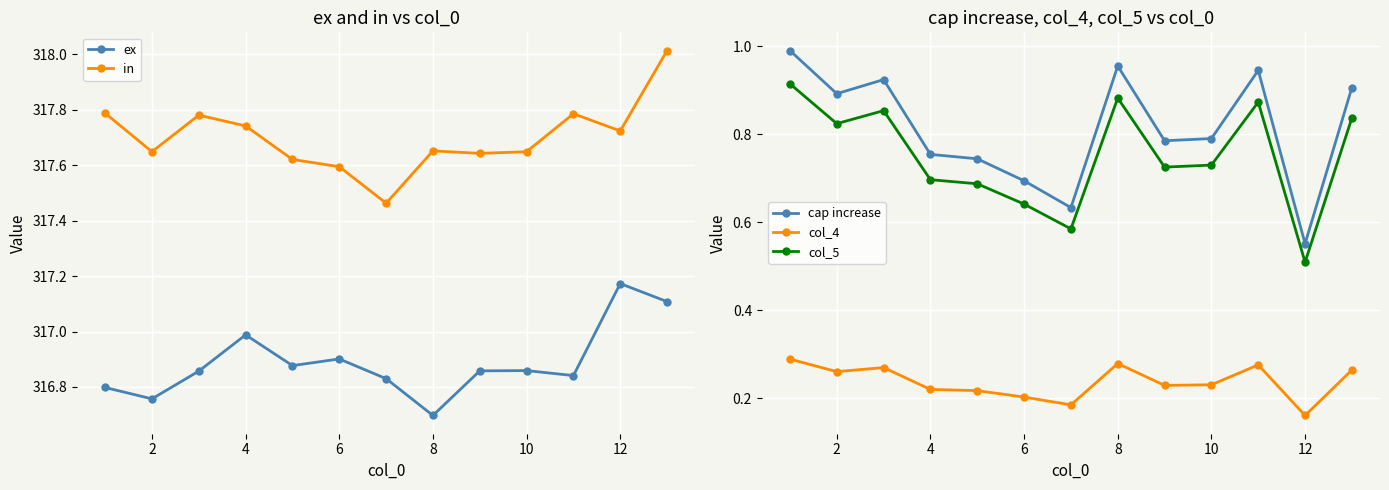

True or false: col_4 has more than 1 interior local peaks.

True